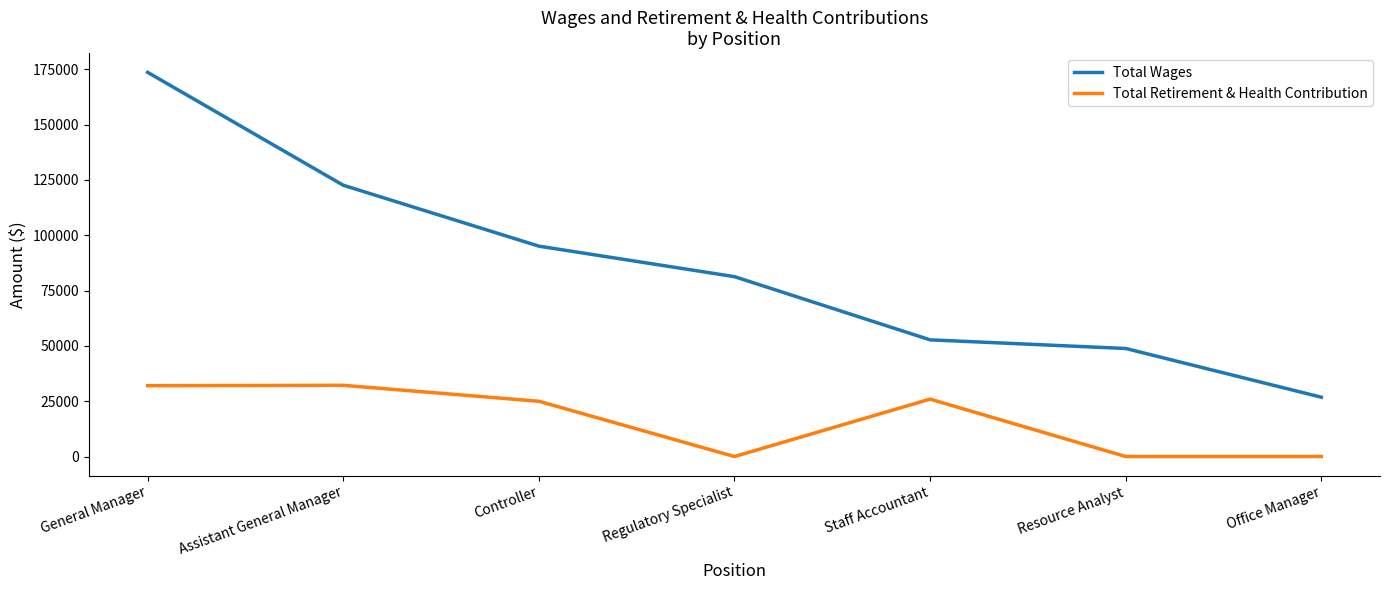

True or false: Total Wages has a value of 52736 at Staff Accountant.

True